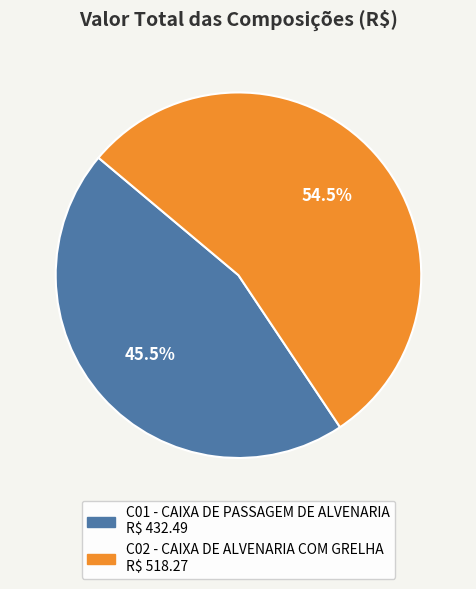

Is it true that C02 - CAIXA DE ALVENARIA COM GRELHA is 62% of the pie?

False